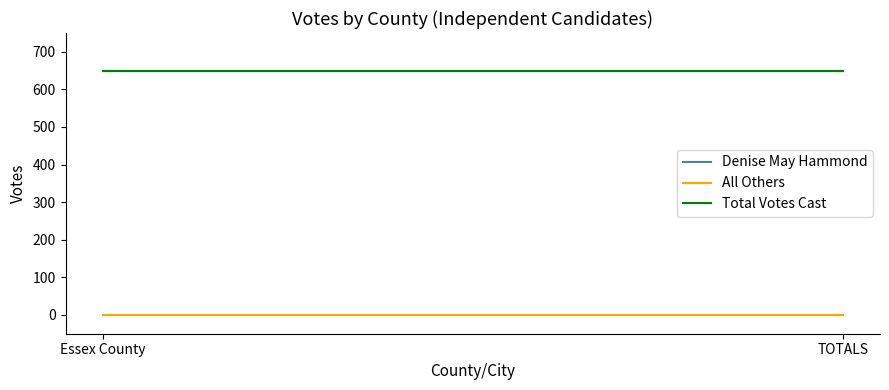

What is the sum of the Denise May Hammond values at TOTALS and Essex County?

1300